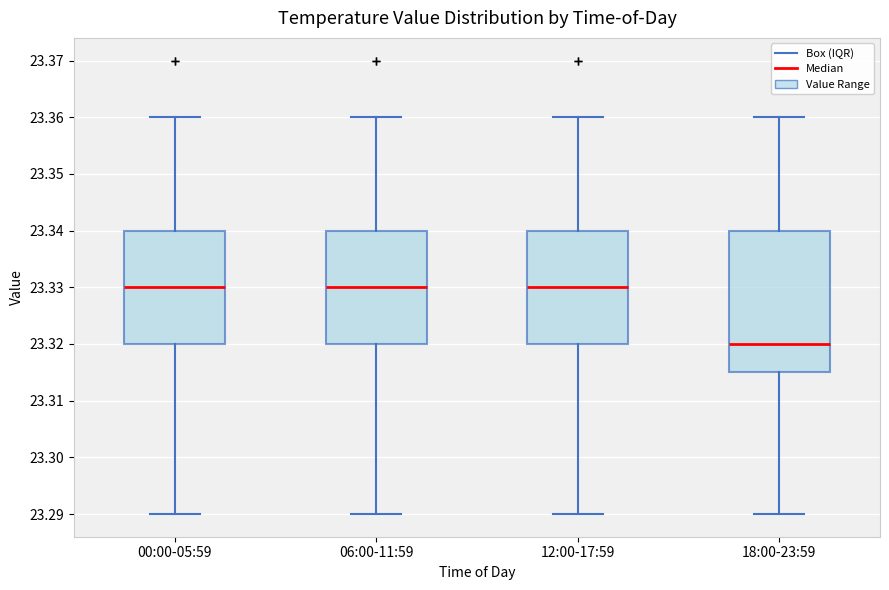

Where is the upper edge of the box for 18:00-23:59 on the y-axis? The values are not printed on the chart, so give them approximately, as read against the axis.

23.340